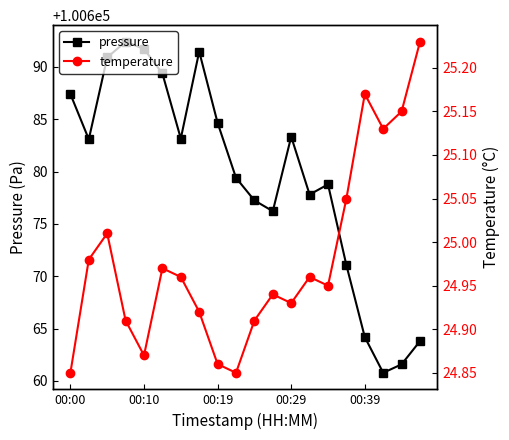

The value of pressure at 00:10 is 135352.1. True or false?

False